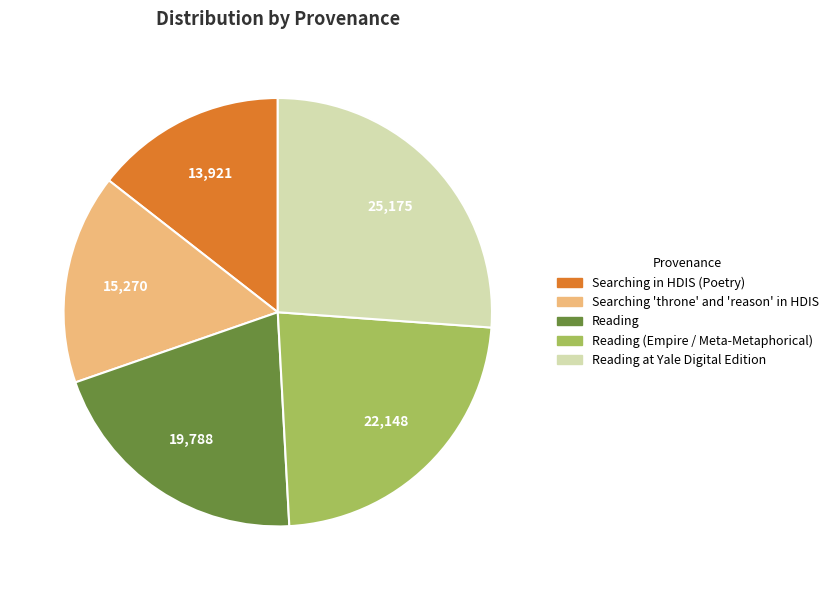

Is there any slice that represents more than half of the pie?

No